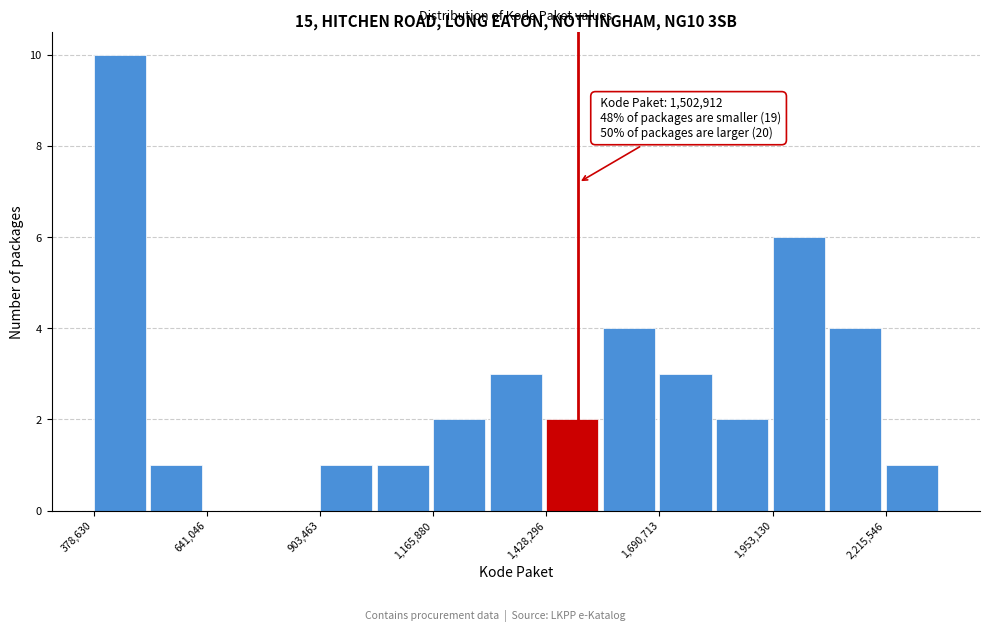

Around what value on the x-axis is the tallest bar? Give the approximate position of its centre, as read against the axis.

450000